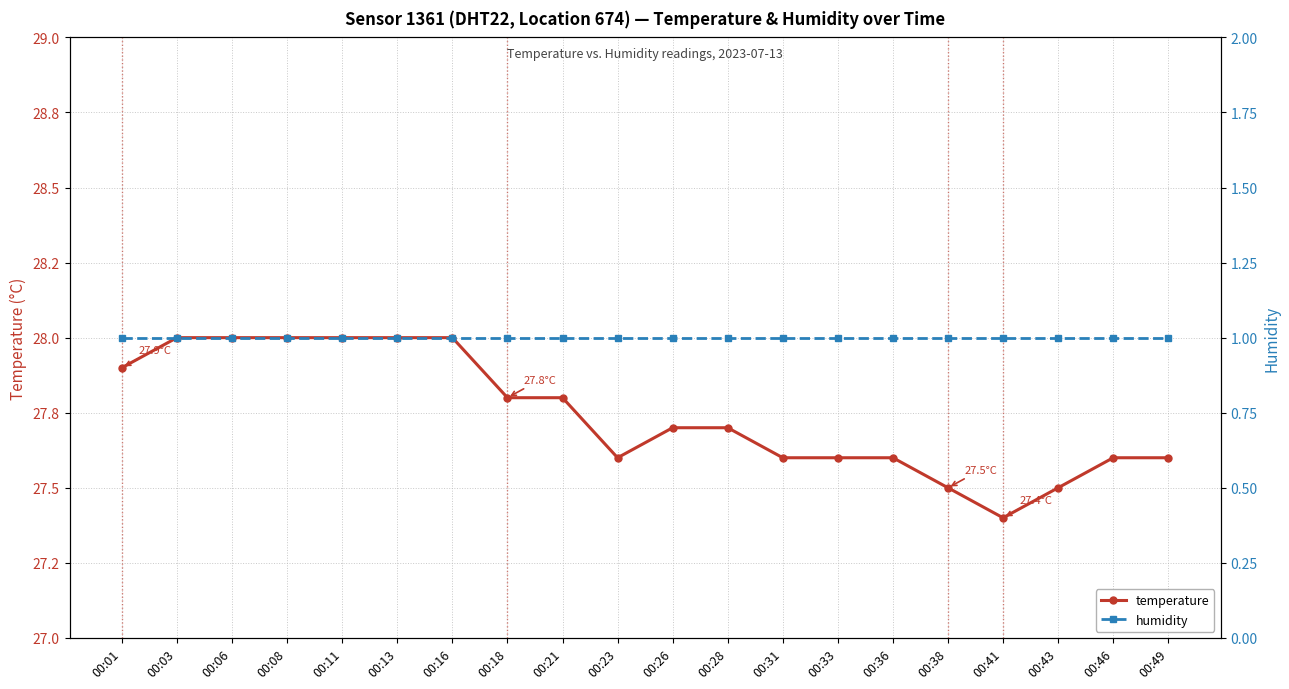

Reading left to right, extract all data points from this chart.

temperature: 27.9	28.0	28.0	28.0	28.0	28.0	28.0	27.8	27.8	27.6	27.7	27.7	27.6	27.6	27.6	27.5	27.4	27.5	27.6	27.6
humidity: 1.0	1.0	1.0	1.0	1.0	1.0	1.0	1.0	1.0	1.0	1.0	1.0	1.0	1.0	1.0	1.0	1.0	1.0	1.0	1.0